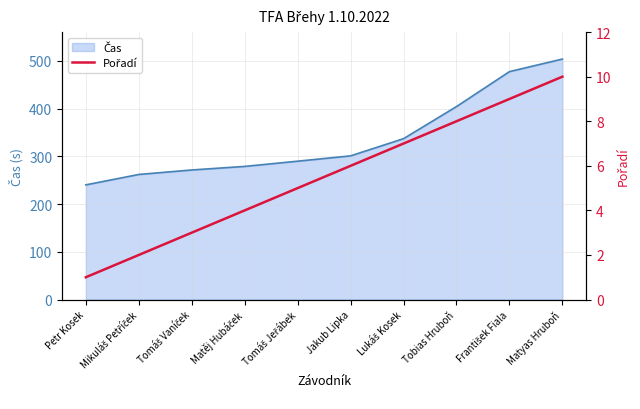

At which label is the value closest to 5?

Tomáš Jeřábek